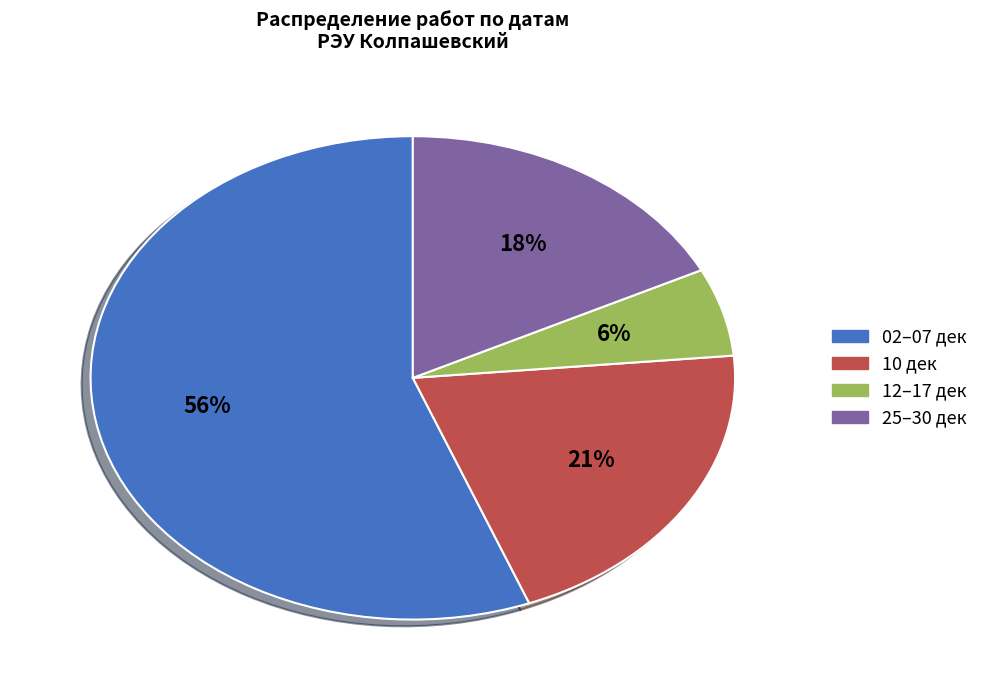

Is there any slice that represents more than half of the pie?

Yes